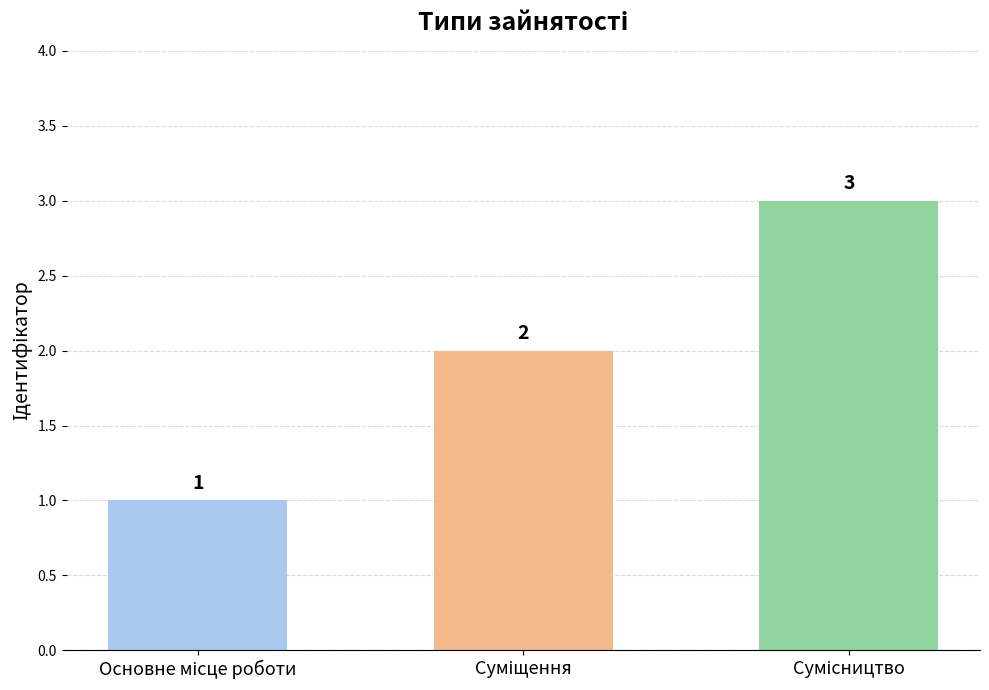

What is the sum of all values?

6